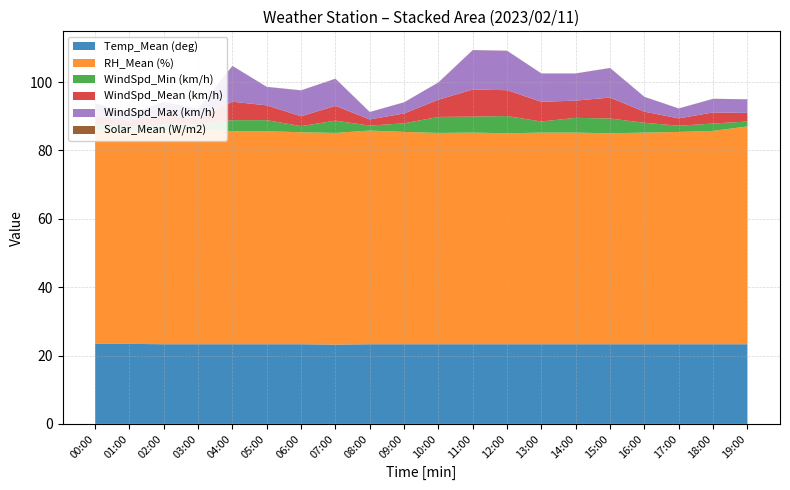

Reading left to right, what are all the values shown in this chart?

Temp_Mean (deg): 00:00=23.4	01:00=23.4	02:00=23.3	03:00=23.3	04:00=23.3	05:00=23.3	06:00=23.3	07:00=23.2	08:00=23.3	09:00=23.3	10:00=23.3	11:00=23.3	12:00=23.3	13:00=23.3	14:00=23.3	15:00=23.3	16:00=23.3	17:00=23.3	18:00=23.3	19:00=23.3
RH_Mean (%): 00:00=62.5	01:00=62.4	02:00=62.5	03:00=62.8	04:00=62.3	05:00=62.3	06:00=62.0	07:00=61.9	08:00=62.5	09:00=62.1	10:00=61.8	11:00=61.9	12:00=61.7	13:00=61.9	14:00=61.9	15:00=61.7	16:00=61.9	17:00=62.1	18:00=62.4	19:00=63.7
WindSpd_Min (km/h): 00:00=1.8	01:00=1.1	02:00=1.8	03:00=1.4	04:00=3.2	05:00=3.2	06:00=1.8	07:00=3.6	08:00=1.4	09:00=2.5	10:00=4.7	11:00=4.7	12:00=5.0	13:00=3.2	14:00=4.3	15:00=4.3	16:00=2.9	17:00=1.8	18:00=2.2	19:00=1.4
WindSpd_Mean (km/h): 00:00=2.5	01:00=1.8	02:00=2.9	03:00=1.8	04:00=5.4	05:00=4.3	06:00=2.9	07:00=4.3	08:00=1.8	09:00=2.9	10:00=5.0	11:00=7.9	12:00=7.6	13:00=5.8	14:00=5.0	15:00=6.1	16:00=3.2	17:00=2.2	18:00=3.2	19:00=2.5
WindSpd_Max (km/h): 00:00=3.6	01:00=2.2	02:00=3.6	03:00=2.9	04:00=10.4	05:00=5.4	06:00=7.6	07:00=7.9	08:00=2.2	09:00=3.2	10:00=5.0	11:00=11.5	12:00=11.5	13:00=8.3	14:00=7.9	15:00=8.6	16:00=4.3	17:00=2.9	18:00=4.0	19:00=4.0
Solar_Mean (W/m2): 00:00=0.0	01:00=0.0	02:00=0.0	03:00=0.0	04:00=0.0	05:00=0.0	06:00=0.0	07:00=0.0	08:00=0.0	09:00=0.0	10:00=0.0	11:00=0.0	12:00=0.0	13:00=0.0	14:00=0.0	15:00=0.0	16:00=0.0	17:00=0.0	18:00=0.0	19:00=0.0